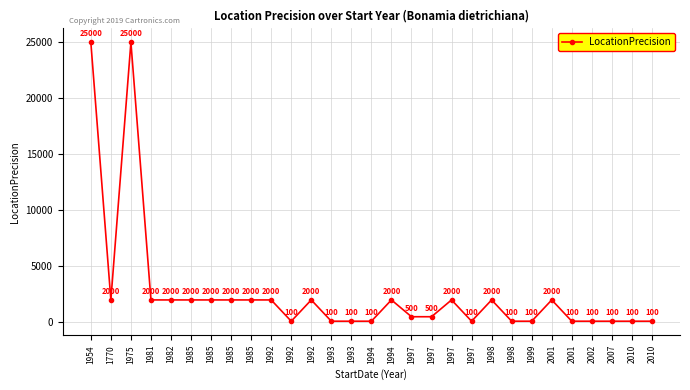

Does the chart have visible grid lines?

Yes